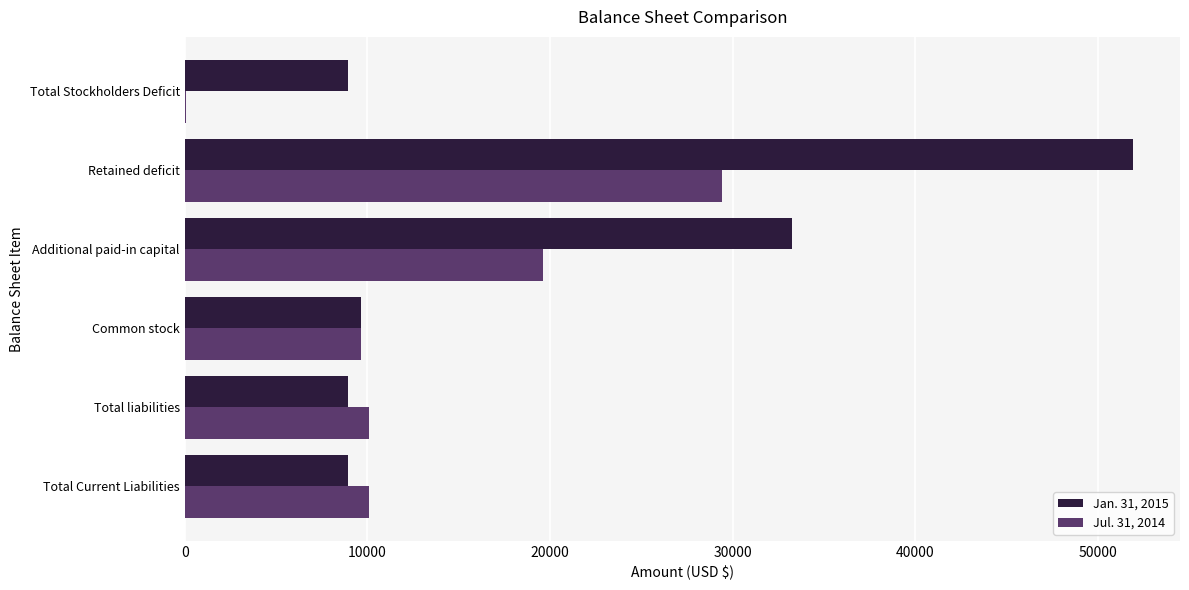

What is the total value across all series at Total Current Liabilities?

19045